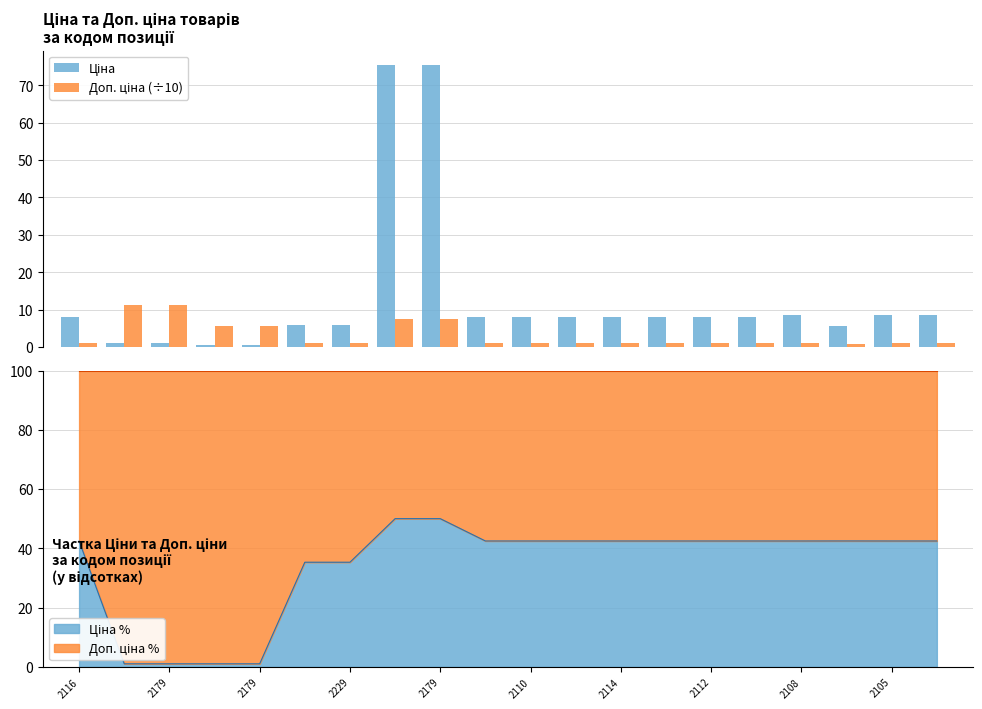

How many distinct data groups are displayed?

2